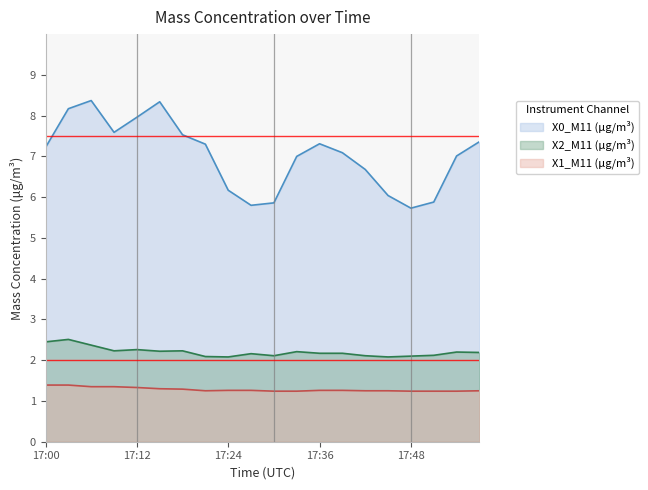

List the series in order of their peak value, lowest first.

X1_M11 (μg/m³), X2_M11 (μg/m³), X0_M11 (μg/m³)